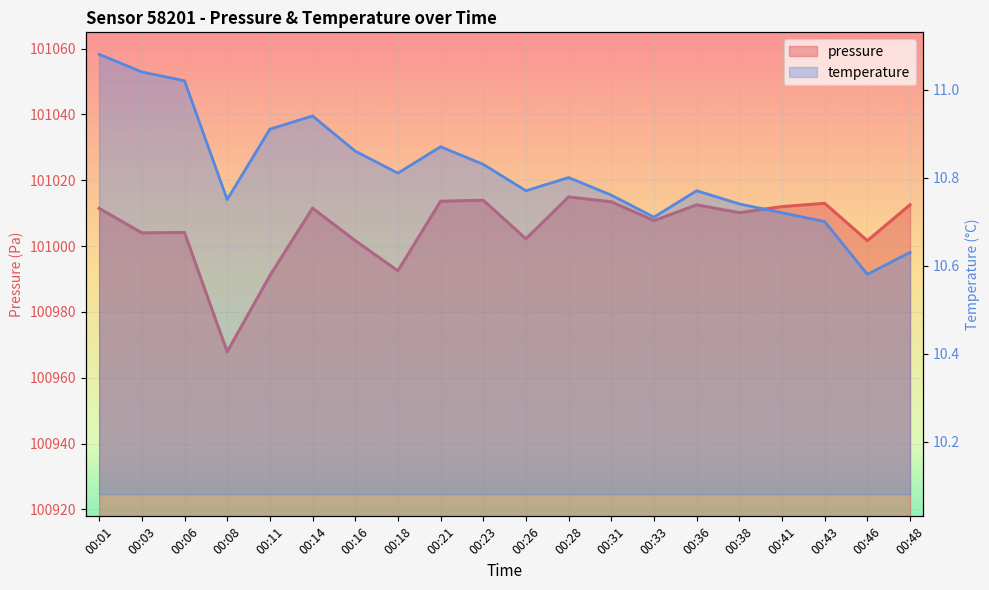

Rank the series at 00:43 from lowest to highest value.

temperature (line), pressure (line)